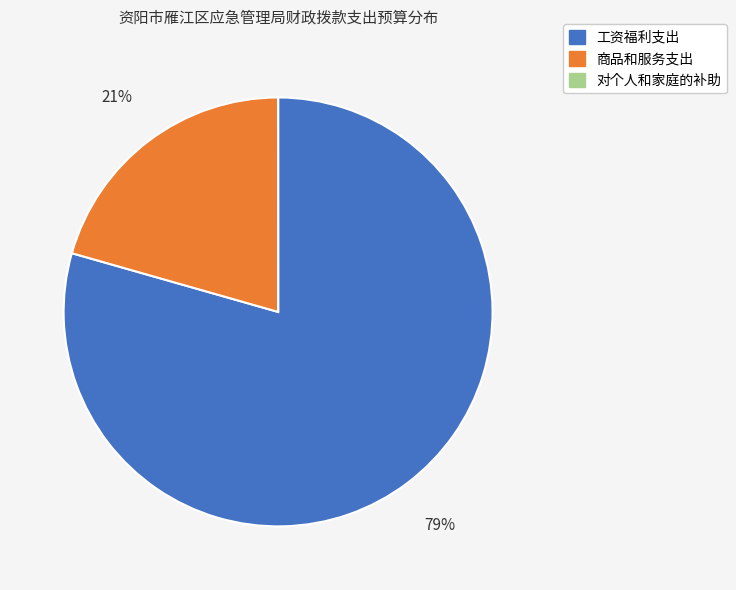

Do 工资福利支出 and 商品和服务支出 together represent more than half of the pie?

Yes